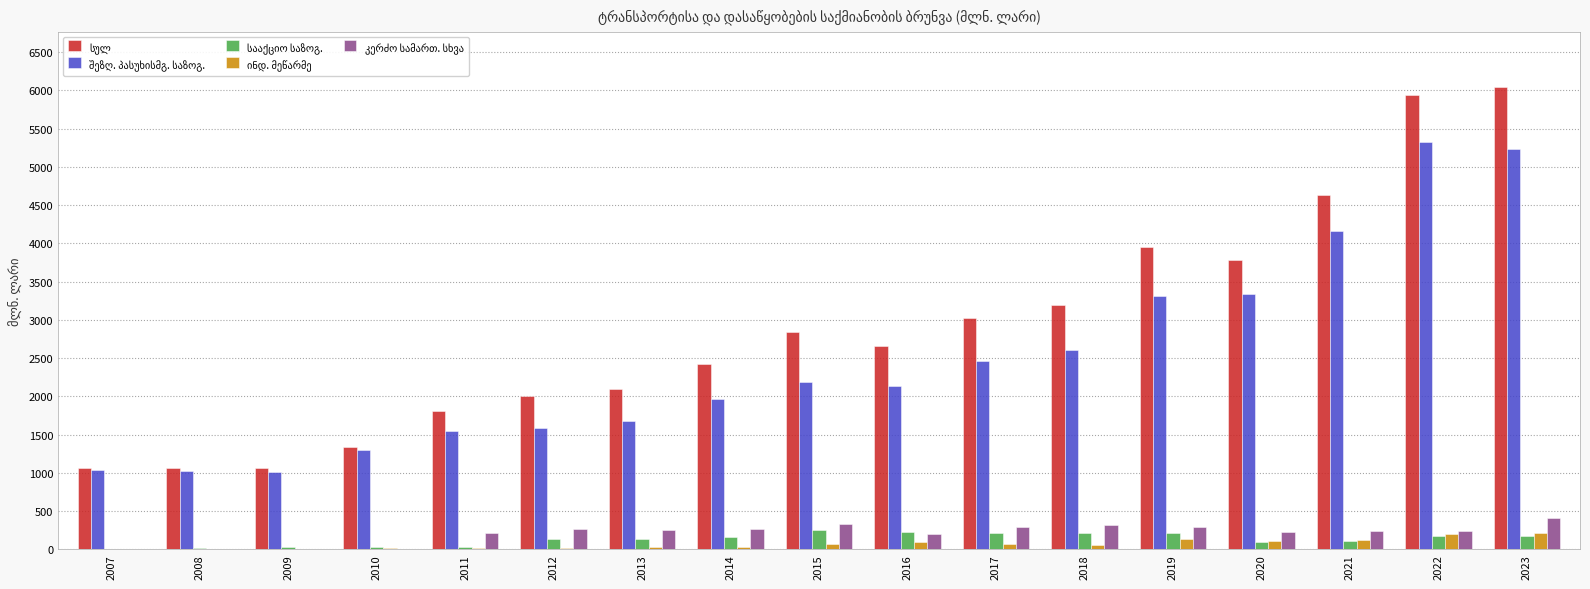

What is the maximum value shown in the chart?

6040.5